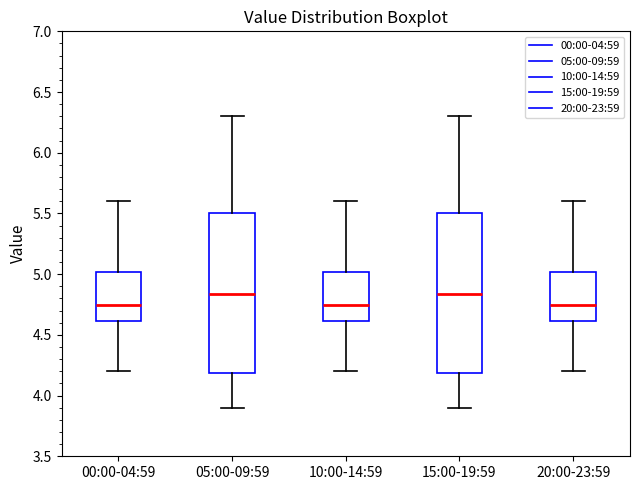

Where does the upper whisker of the box for 00:00-04:59 end on the y-axis? The values are not printed on the chart, so give them approximately, as read against the axis.

5.60